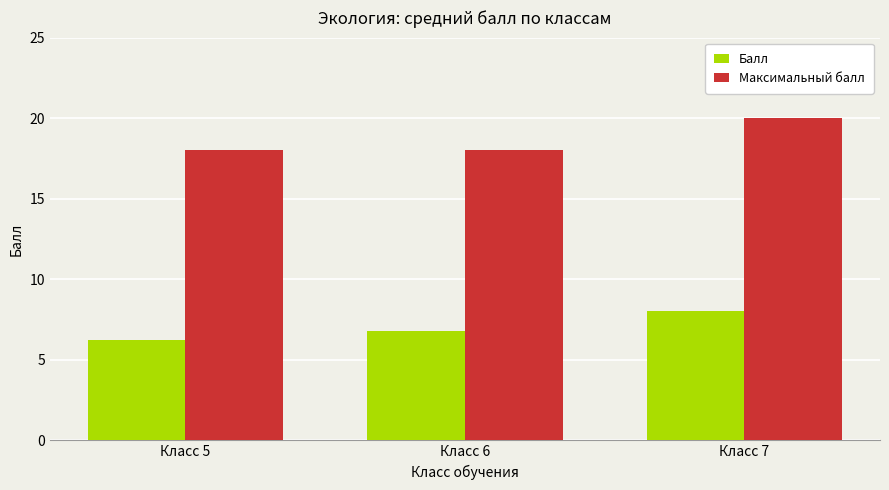

What is the maximum value for Балл?

8.0